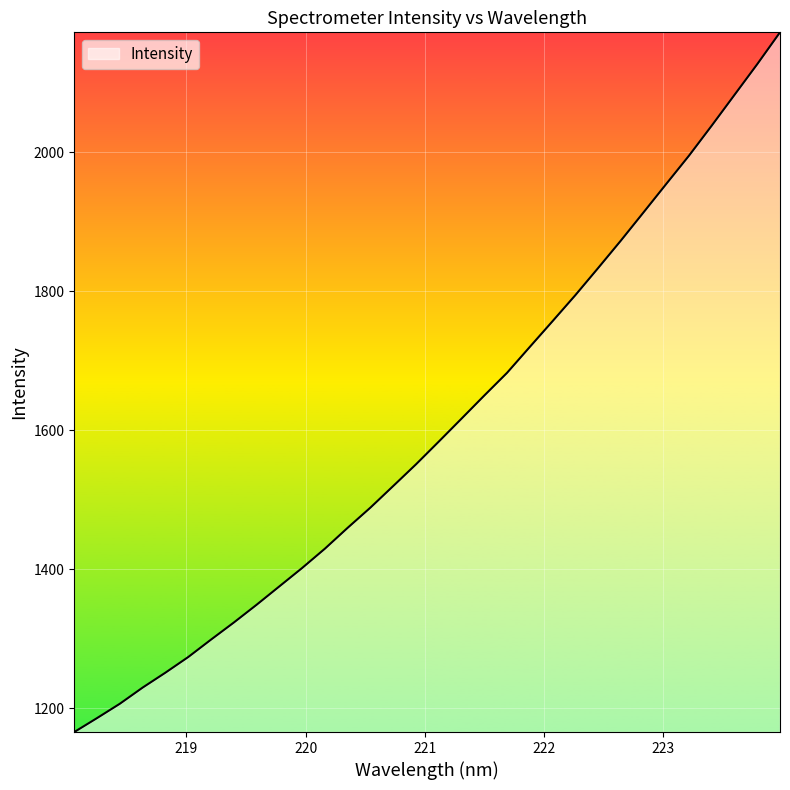

How many categories are shown in the chart?

32